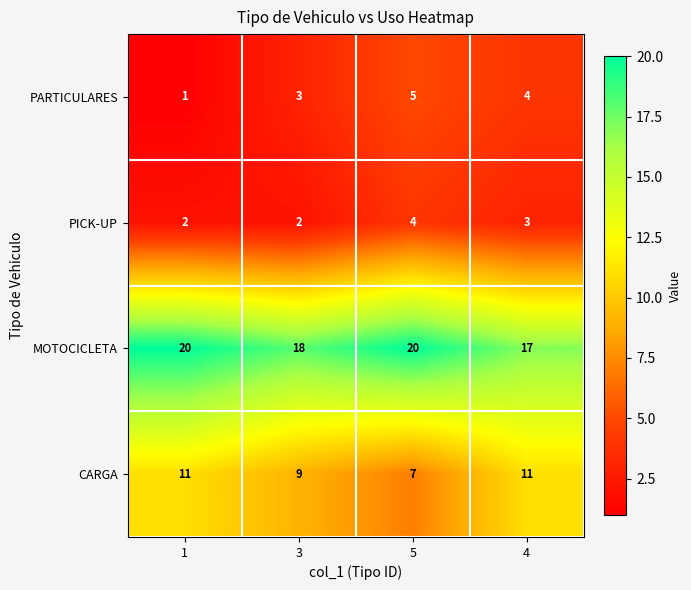

What is the average value of the PARTICULARES series?

3